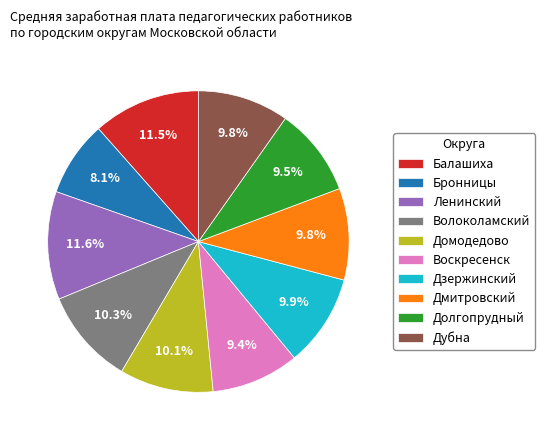

Is Домодедово the majority of the pie?

No